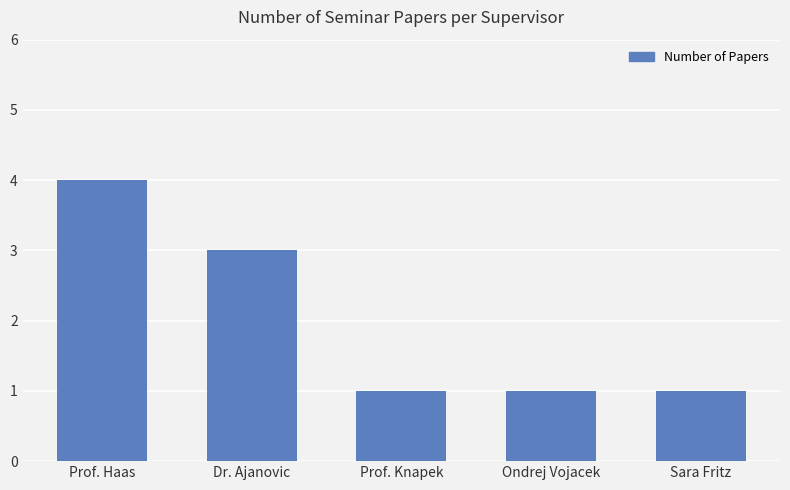

Reading left to right, extract all data points from this chart.

4	3	1	1	1